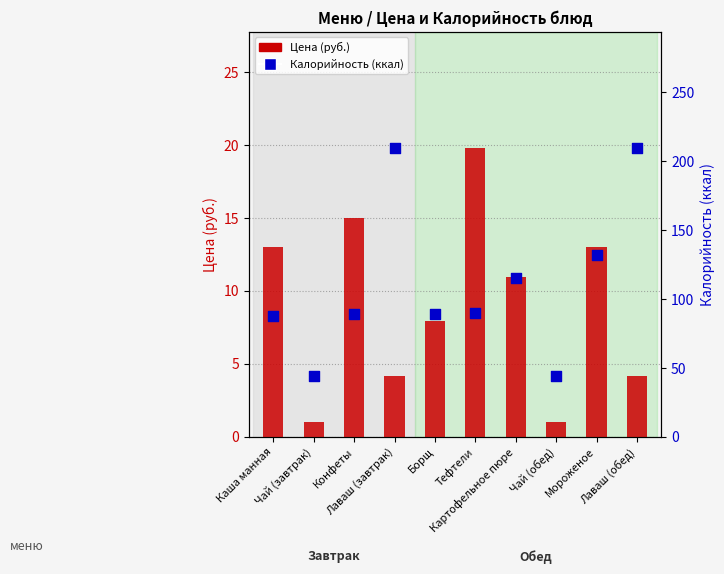

Is the value of Калорийность (ккал) at Мороженое greater than the value of Цена (руб.) at Картофельное пюре?

Yes